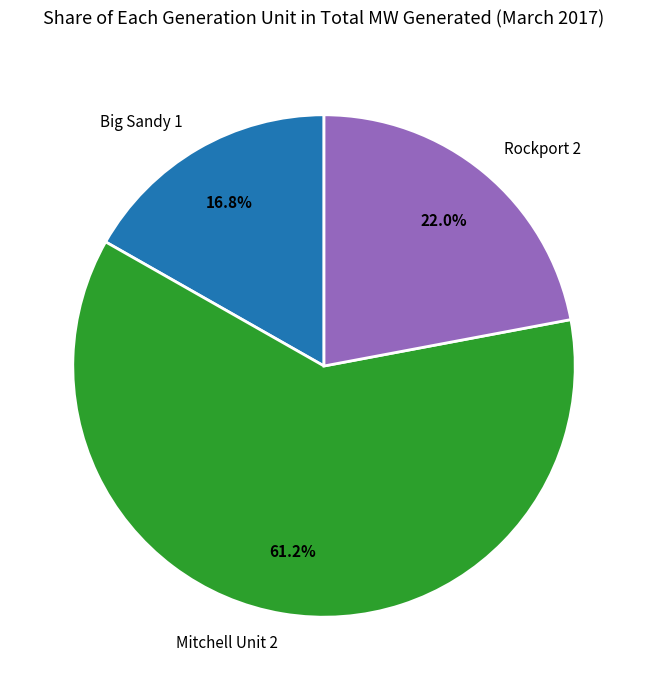

Is there any slice that represents more than half of the pie?

Yes